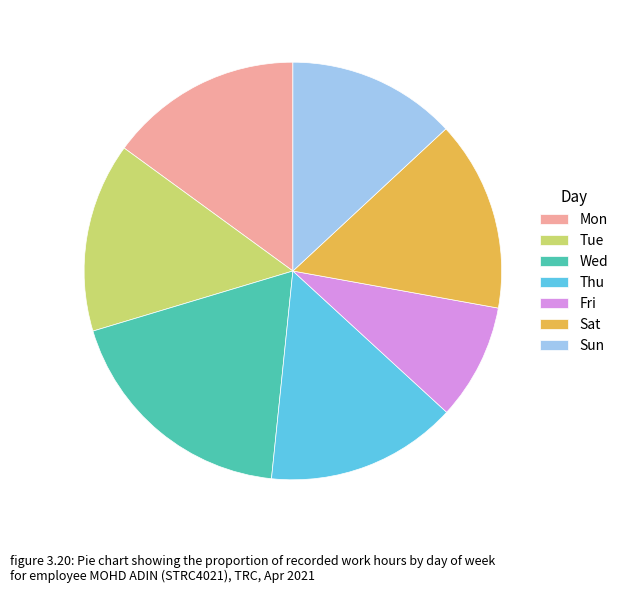

How many segments does this pie chart have?

7